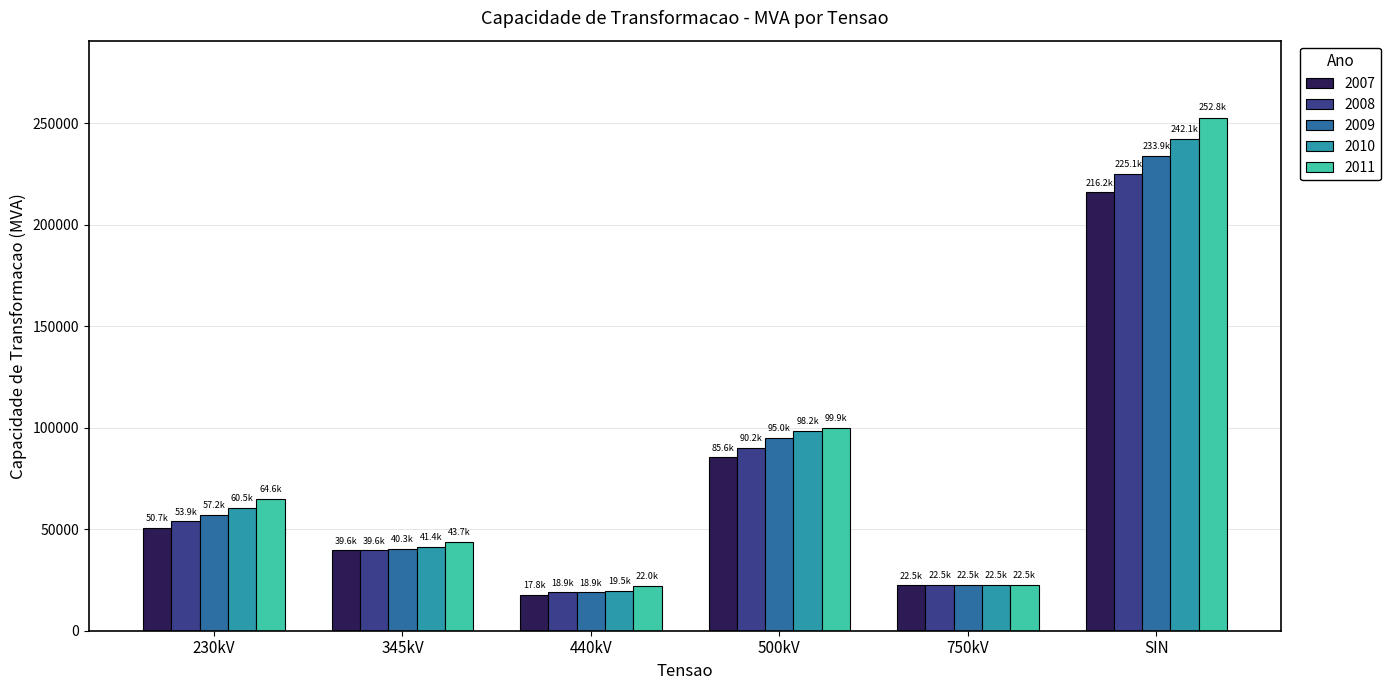

What is the label of the 4th bar from the right?

440kV